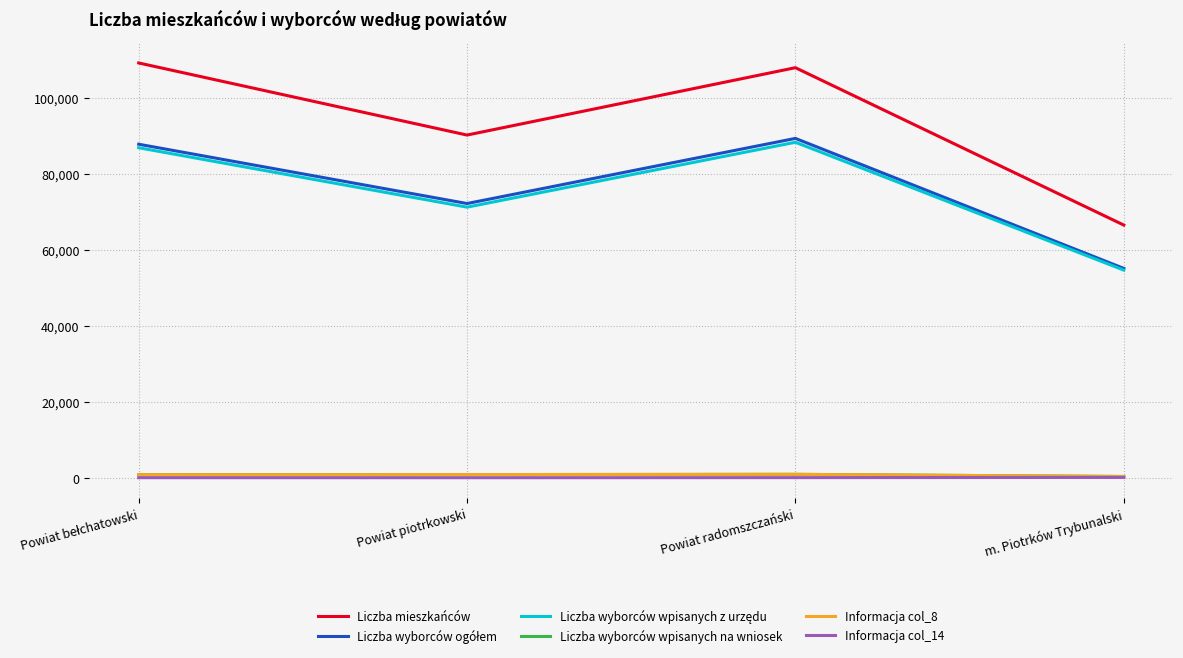

True or false: Informacja col_14 and Liczba mieszkańców cross at least once.

False